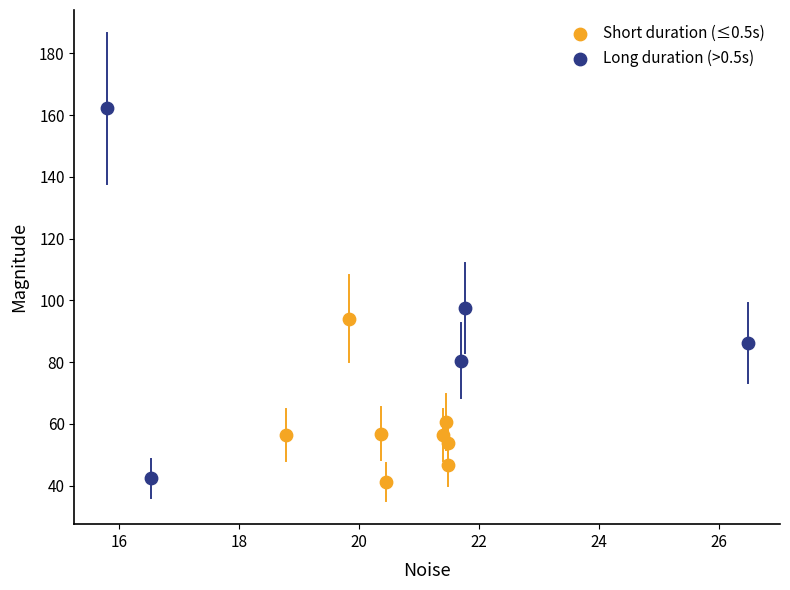

Which series has the largest Y range (max minus min)?

Long duration (>0.5s)